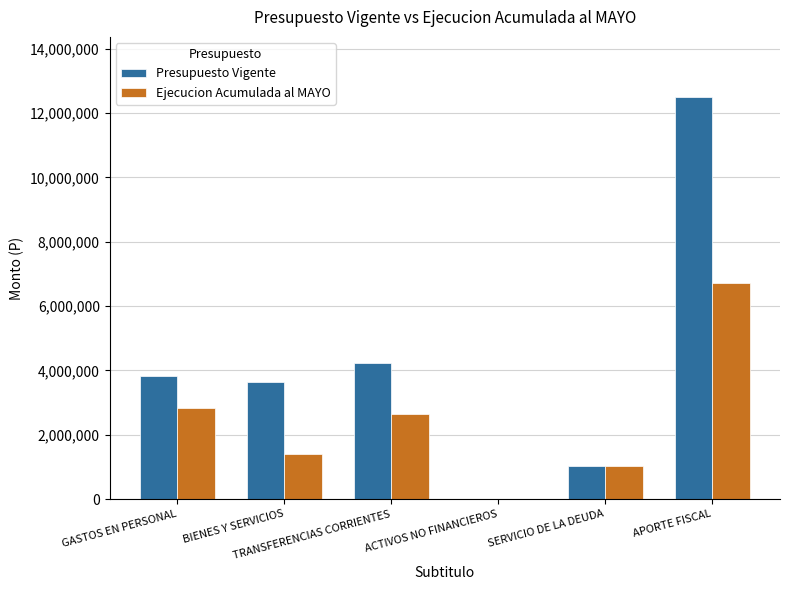

What is the sum of all Ejecucion Acumulada al MAYO values?

14598468